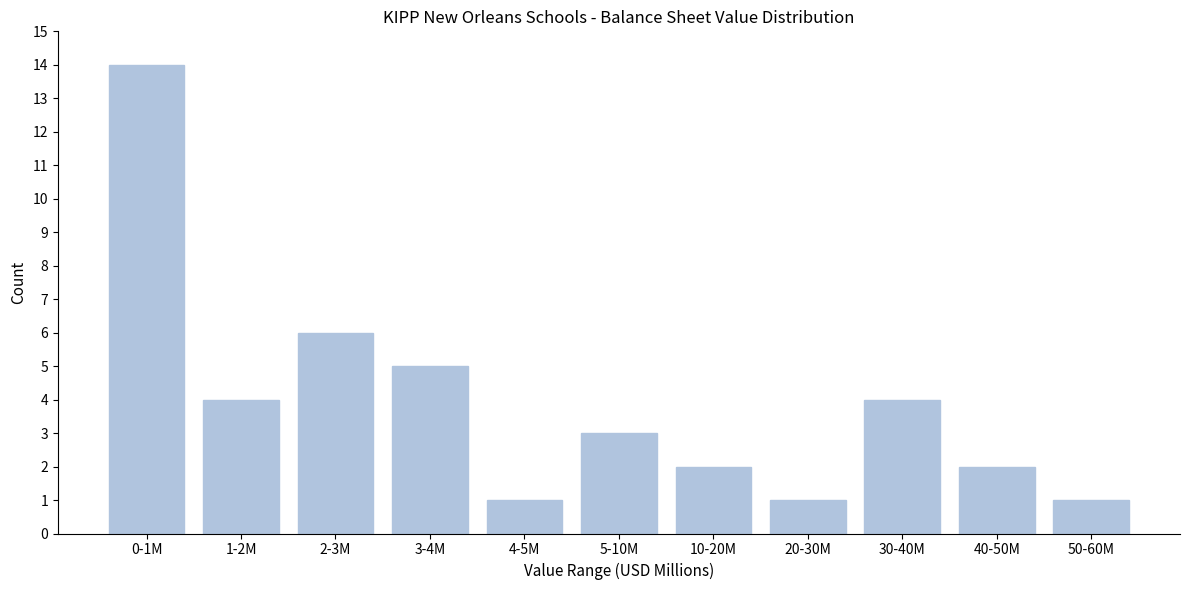

Reading left to right, list all the values displayed in this chart.

14	4	6	5	1	3	2	1	4	2	1